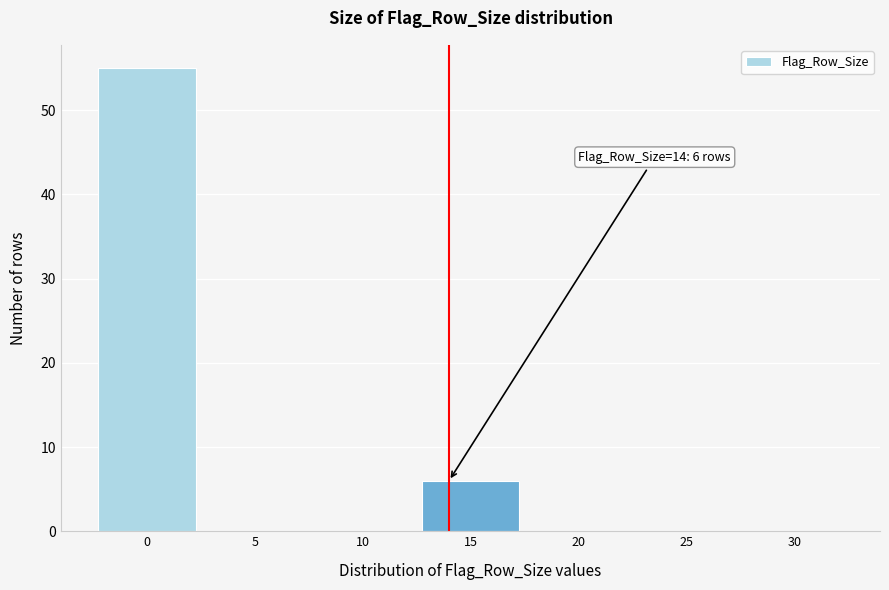

Over which range of the x-axis is the bar tallest?

-2.5 to 2.5